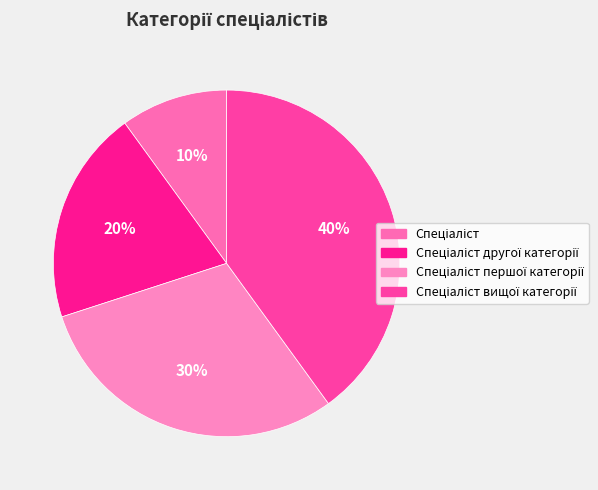

What percentage is NOT represented by Спеціаліст другої категорії?

80.0%